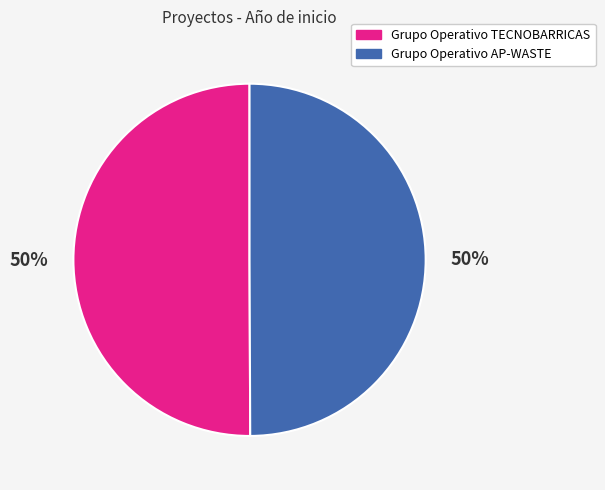

To the nearest percent, what portion does Grupo Operativo AP-WASTE represent?

50%